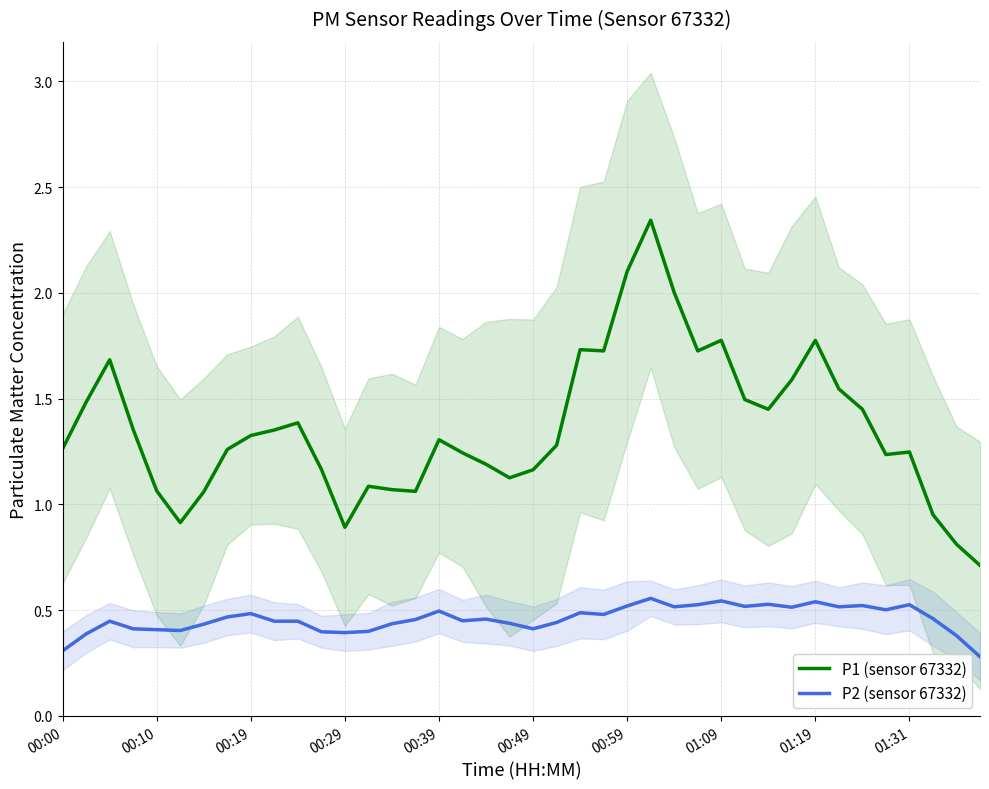

True or false: P1 (sensor 67332) has a value of 1.3 at 00:19.

True